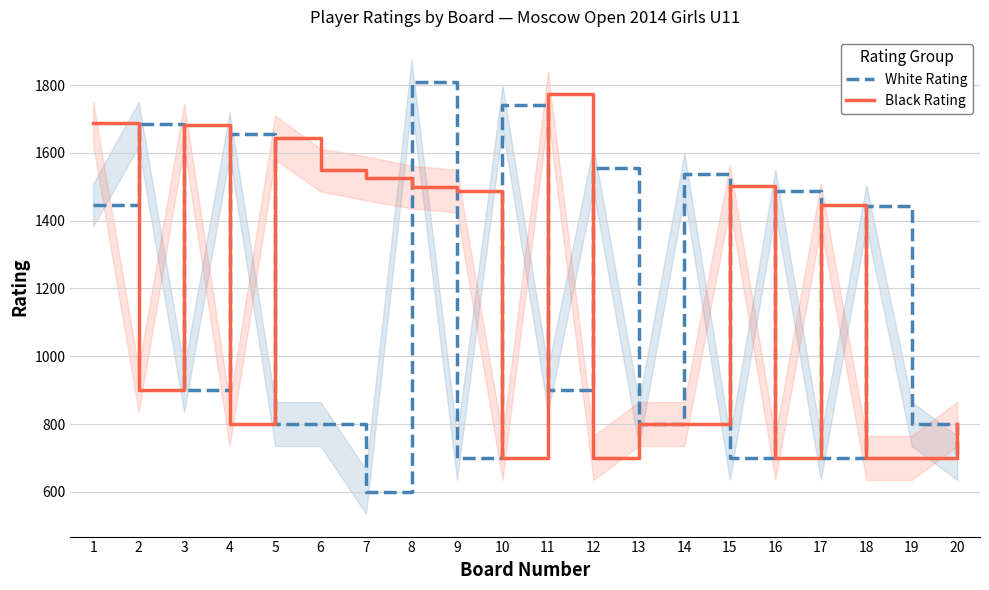

Rank the series by their maximum value, from highest to lowest.

White Rating, Black Rating